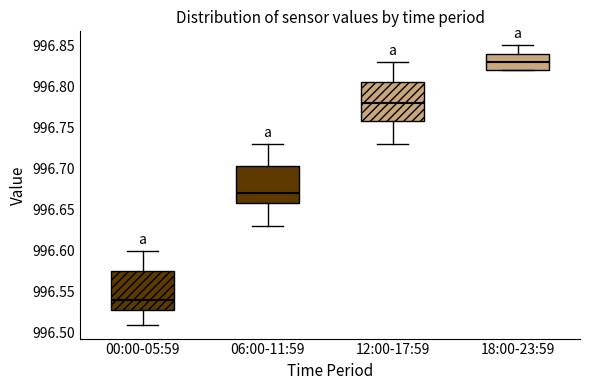

Reading left to right, transcribe this box plot: for each box, give where its median line is, the range the box spans, and where its two whiskers end, as read against the y-axis. The values are not printed on the chart, so give them approximately, as read against the axis.

00:00-05:59: median 996.540, box 996.530 to 996.575, whiskers 996.510 to 996.600
06:00-11:59: median 996.670, box 996.660 to 996.705, whiskers 996.630 to 996.730
12:00-17:59: median 996.780, box 996.760 to 996.805, whiskers 996.730 to 996.830
18:00-23:59: median 996.830, box 996.820 to 996.840, whiskers 996.820 to 996.850